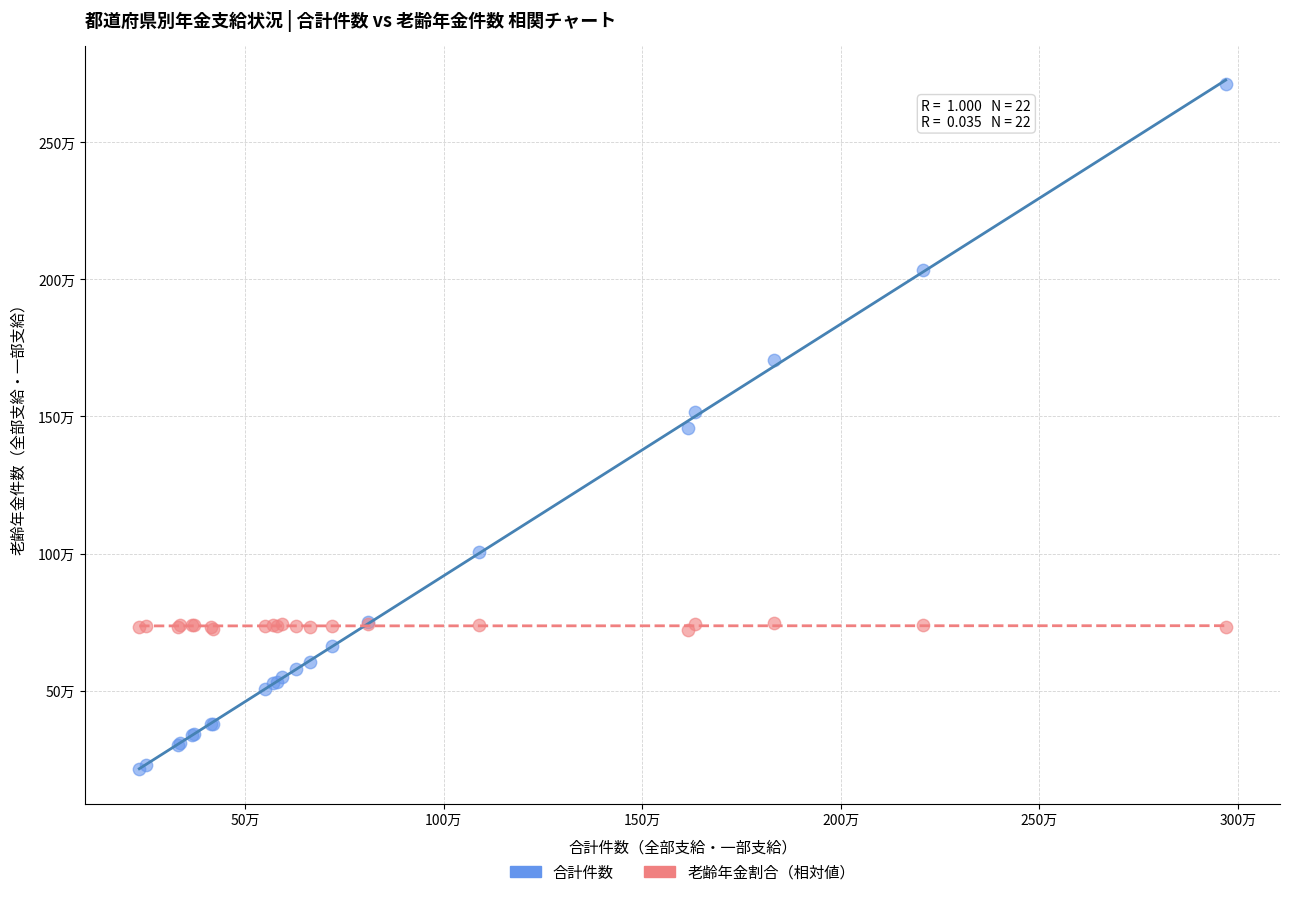

What are all the series names shown in the legend?

合計件数, 老齢年金割合（相対値）